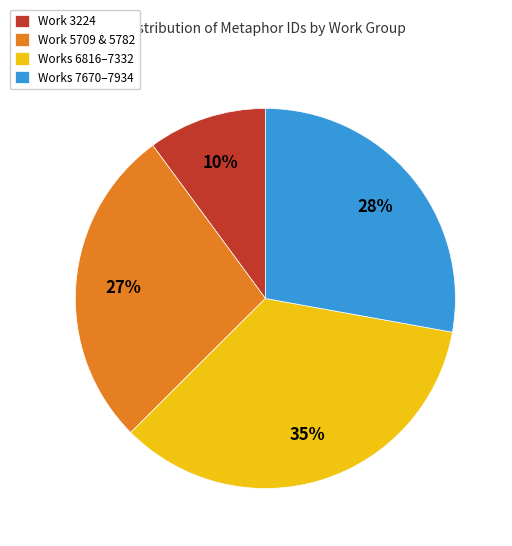

Does any single category account for the majority?

No